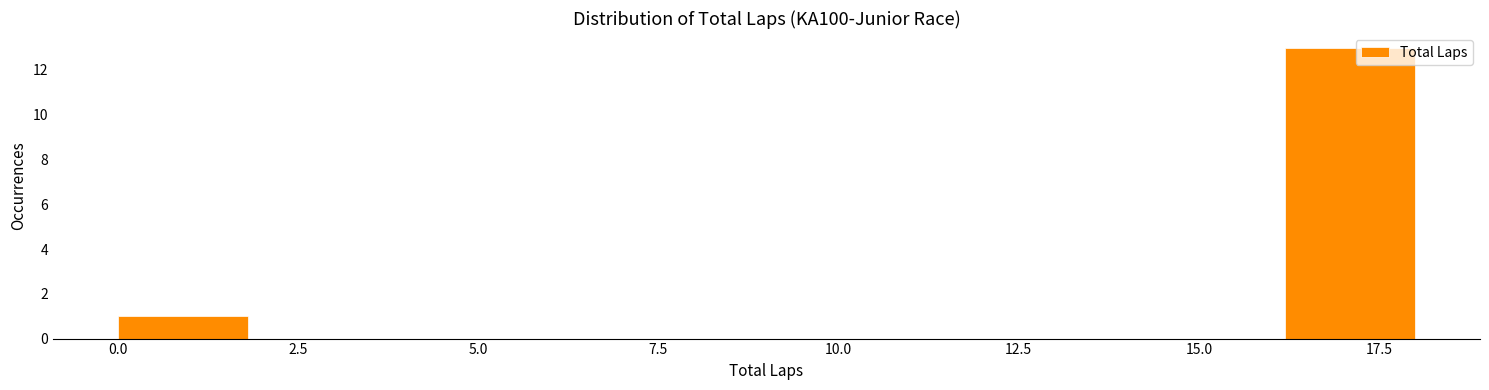

Around what value on the x-axis is the tallest bar? Give the approximate position of its centre, as read against the axis.

17.0